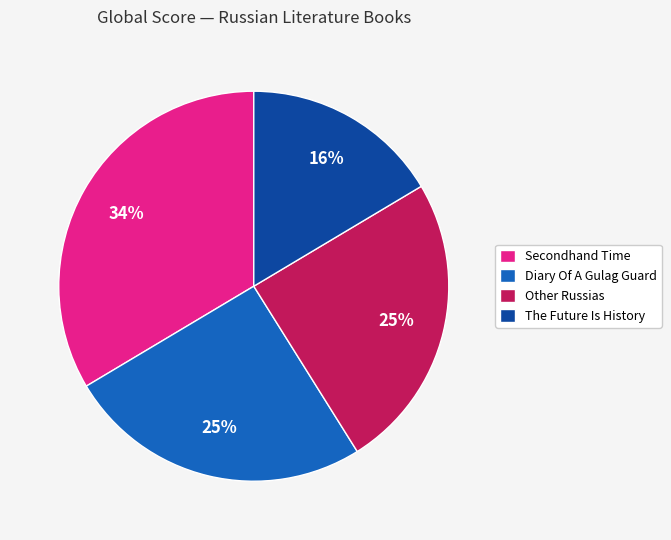

Between The Future Is History and Other Russias, which is larger?

Other Russias